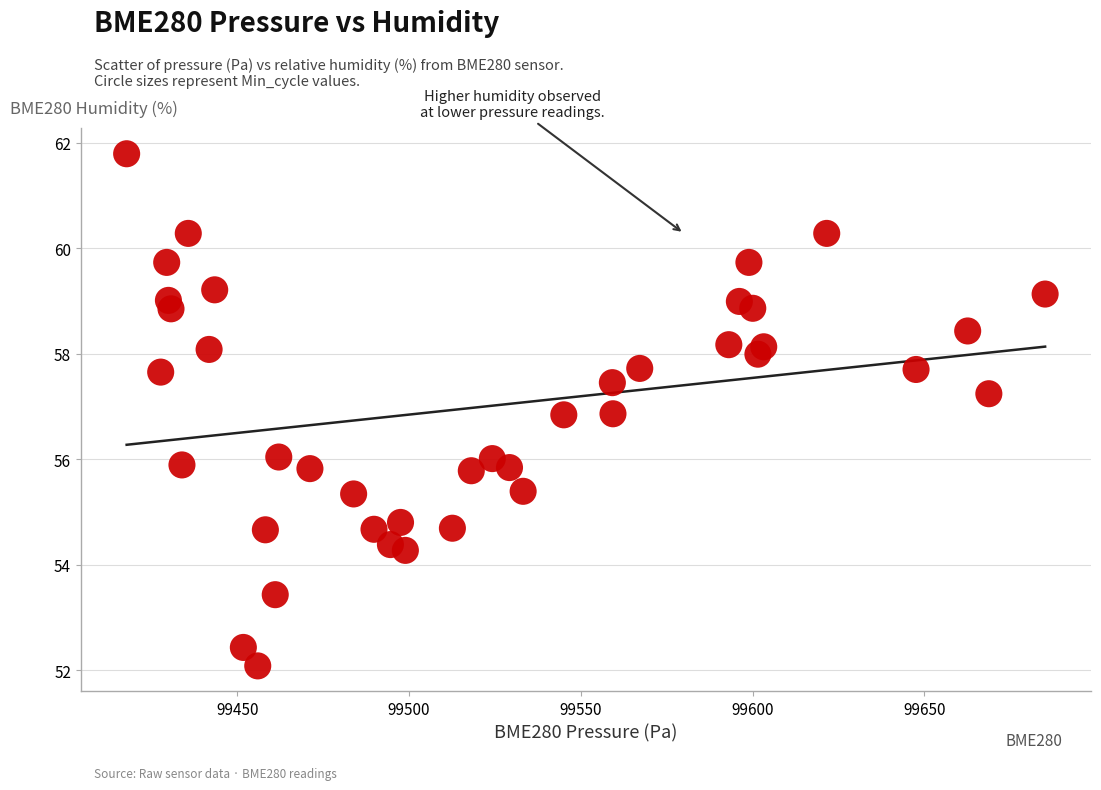

What is the range of Y values (max minus min)?

9.7